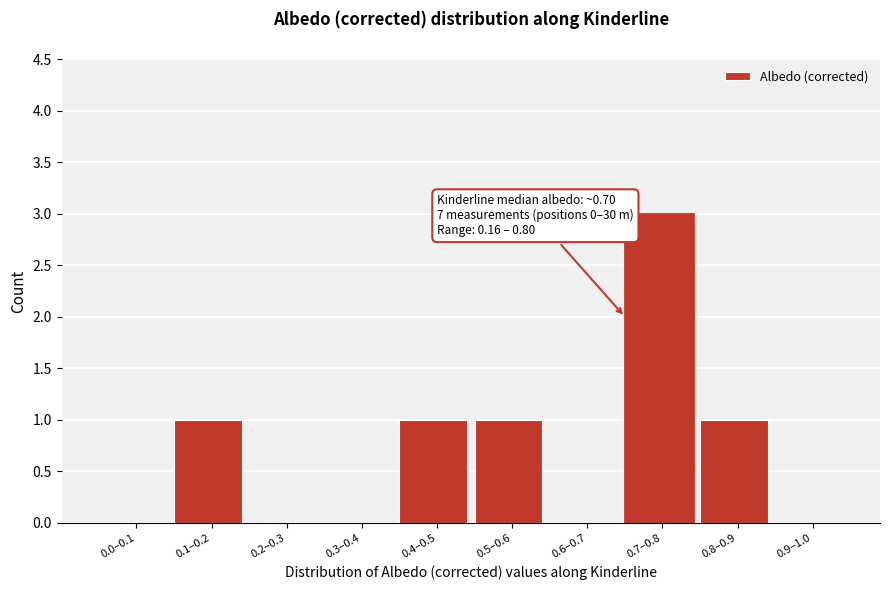

Reading left to right, transcribe all the data shown in this chart.

0.0–0.1=0	0.1–0.2=1	0.2–0.3=0	0.3–0.4=0	0.4–0.5=1	0.5–0.6=1	0.6–0.7=0	0.7–0.8=3	0.8–0.9=1	0.9–1.0=0